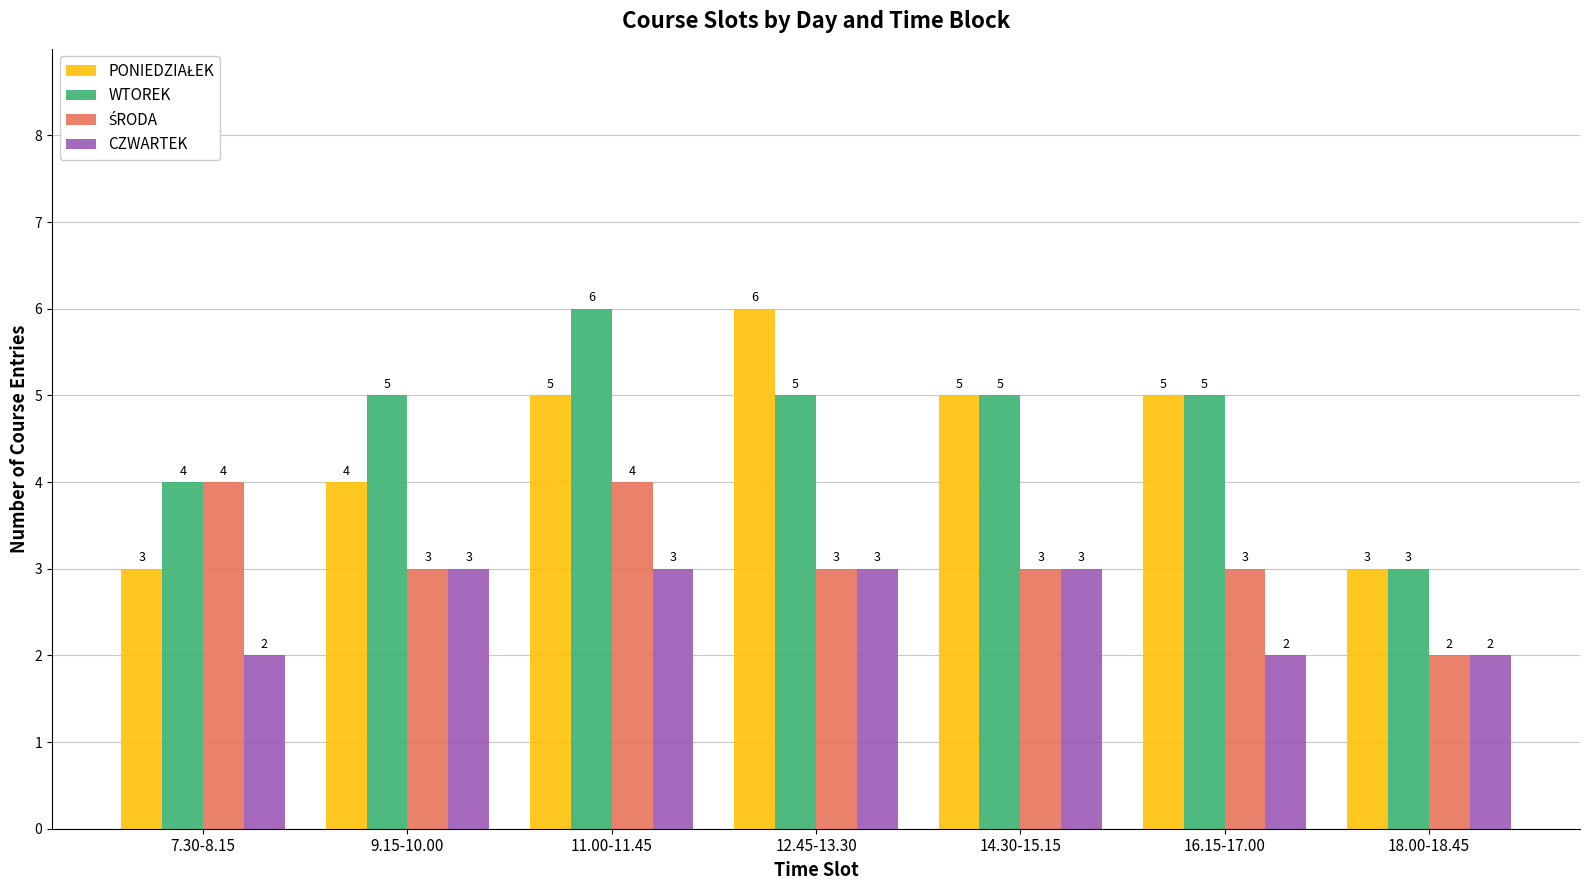

Is it true that WTOREK equals 5 at 12.45-13.30?

True